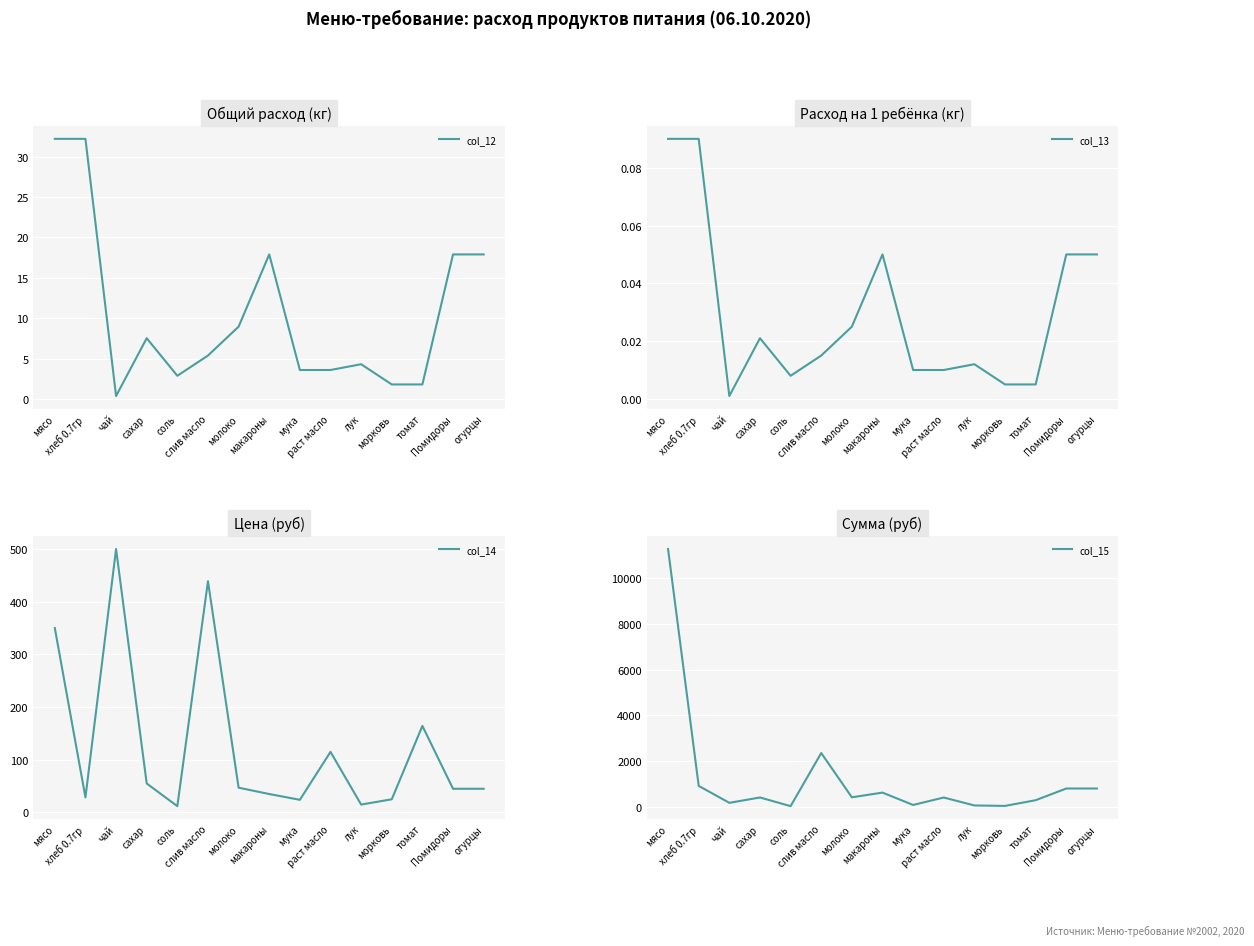

True or false: col_15 has a value of 18.6 at лук.

False